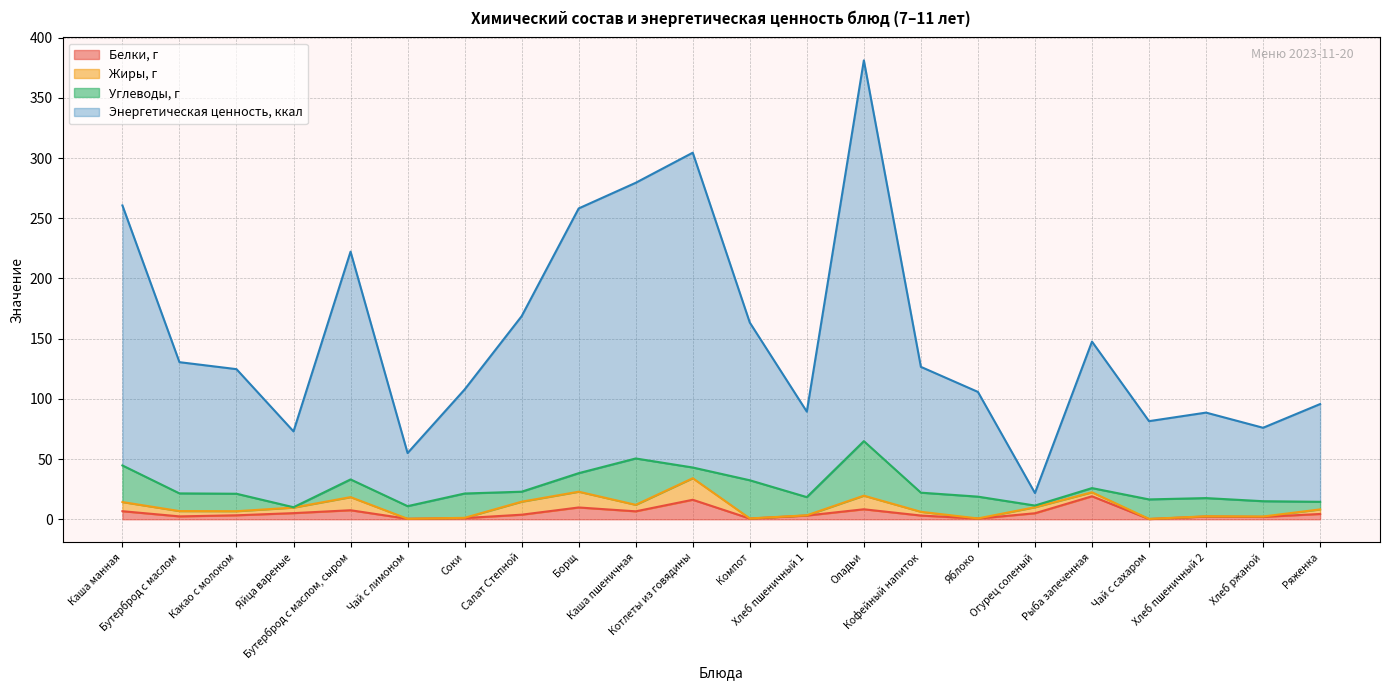

What is the spread (max minus min) of values at Хлеб ржаной?

74.0